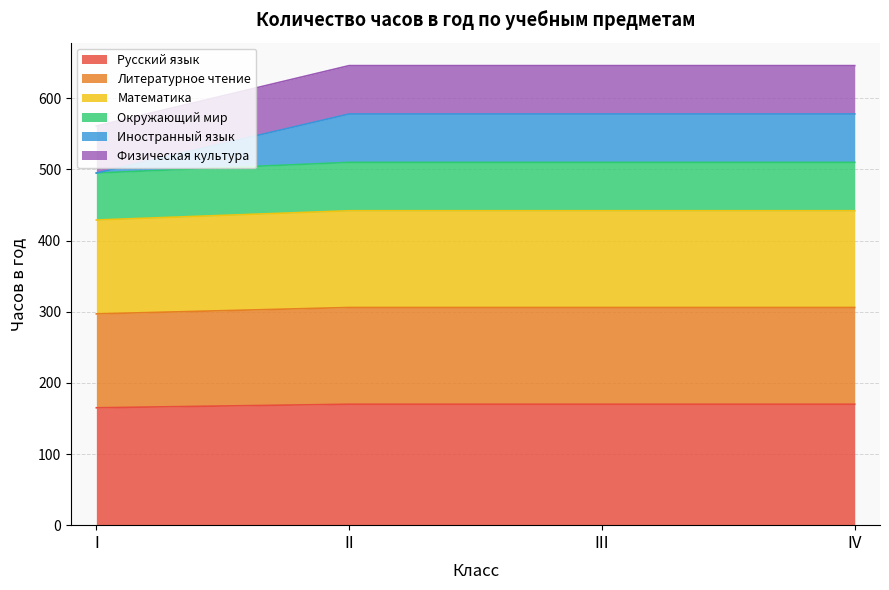

What is the value of the Русский язык point at the 1st from the left?

165